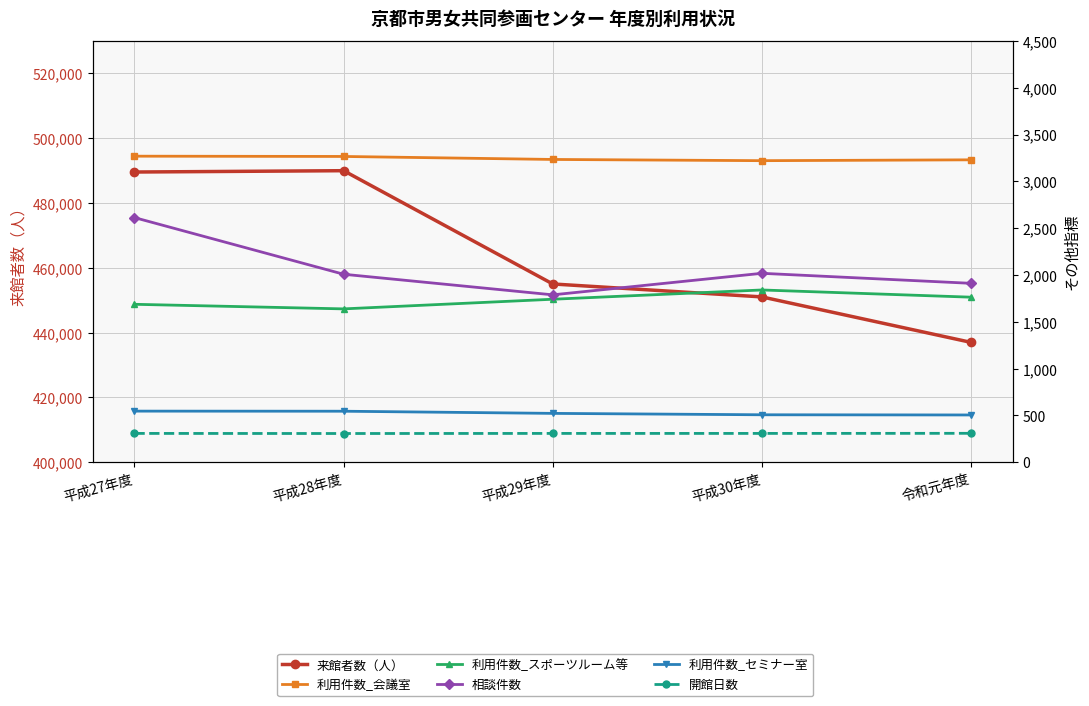

What is the minimum value for 利用件数_スポーツルーム等?

1638